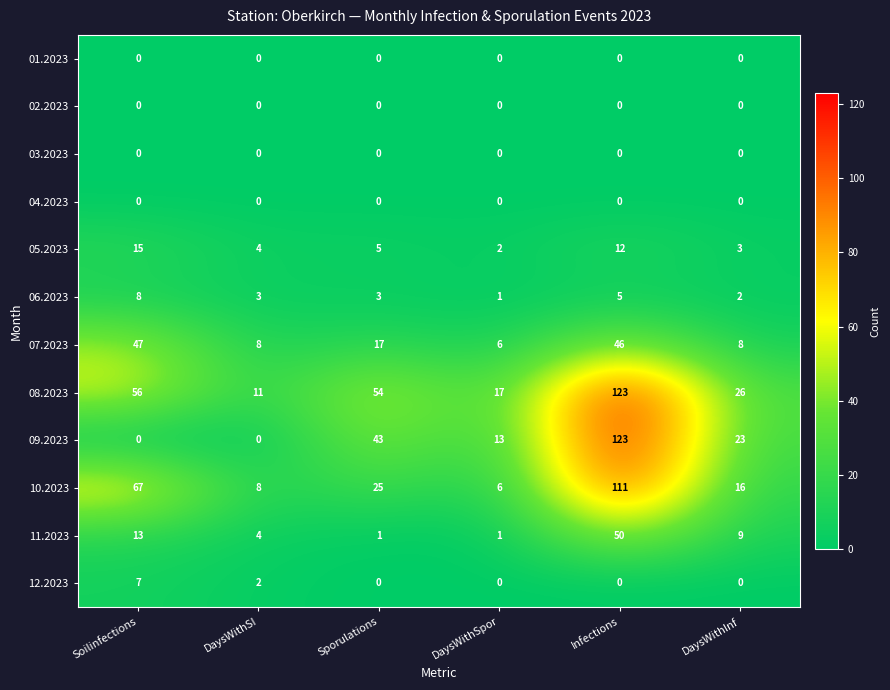

What is the total value across all series at DaysWithSpor?

46